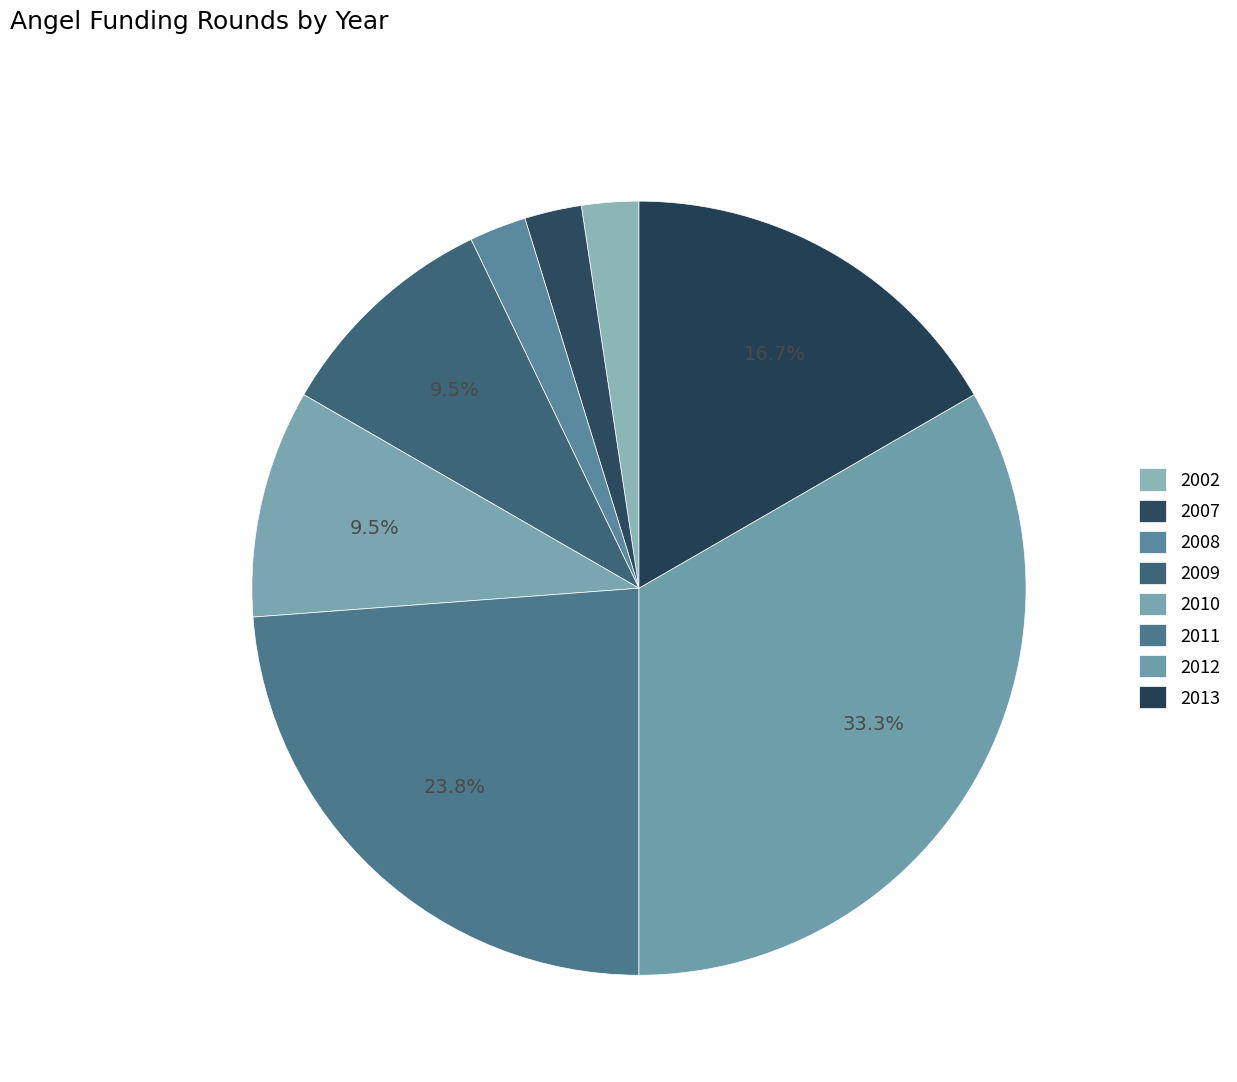

To the nearest percent, what is the combined percentage of 2002 and 2009?

12%